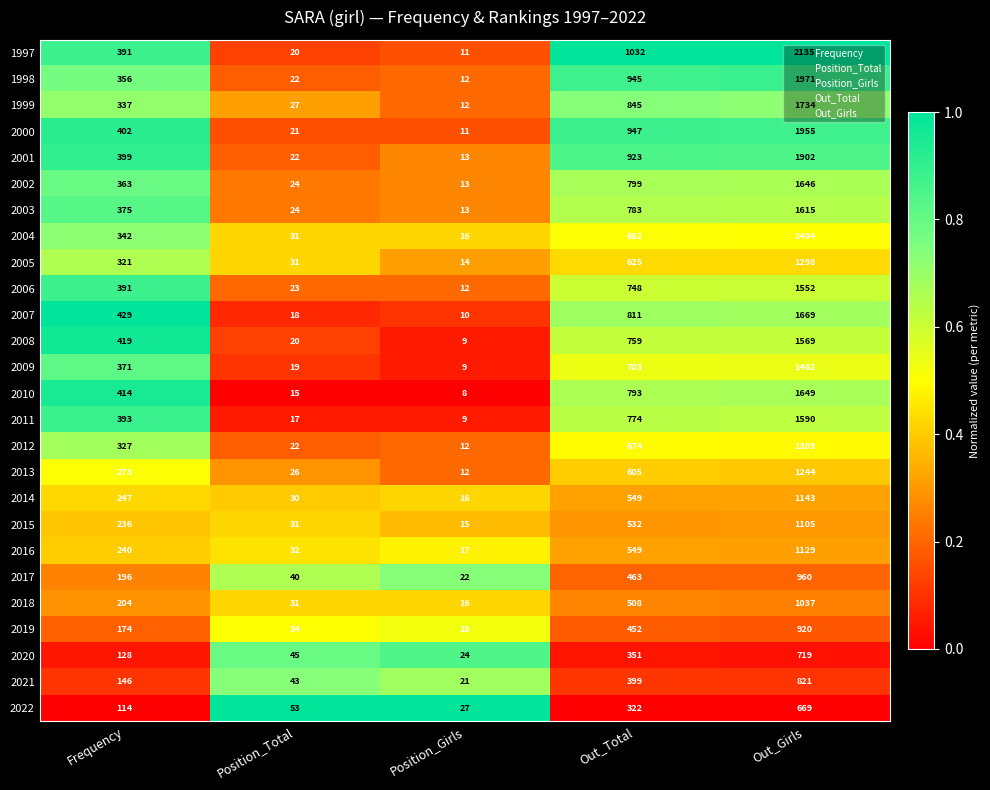

How many data points does each series have?

5